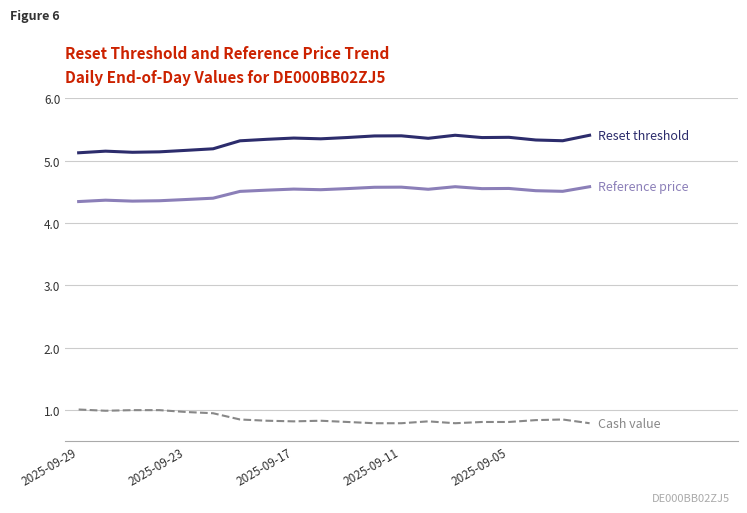

What is the greatest value displayed?

5.4